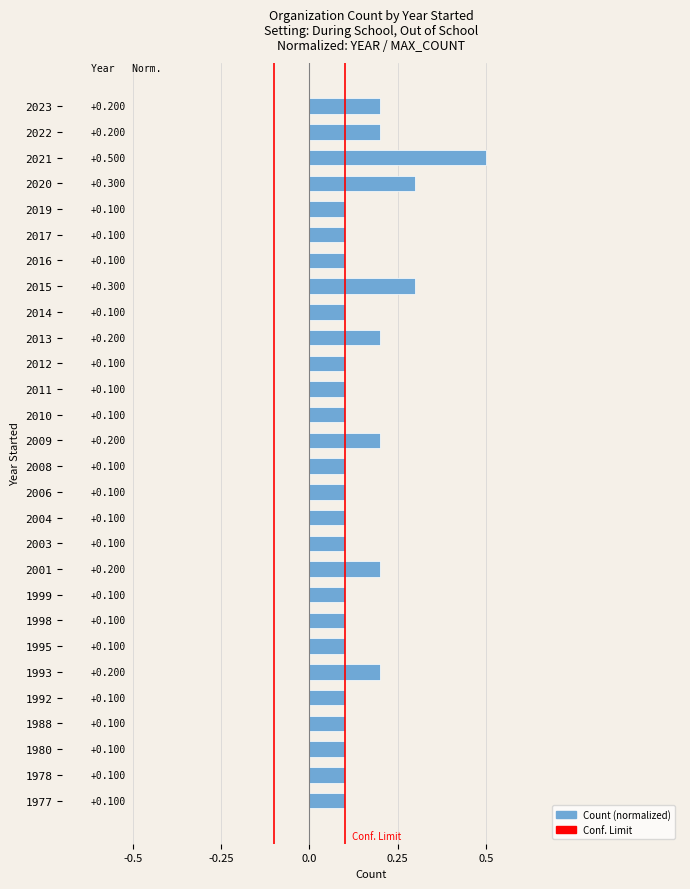

How many series are shown in this chart?

1